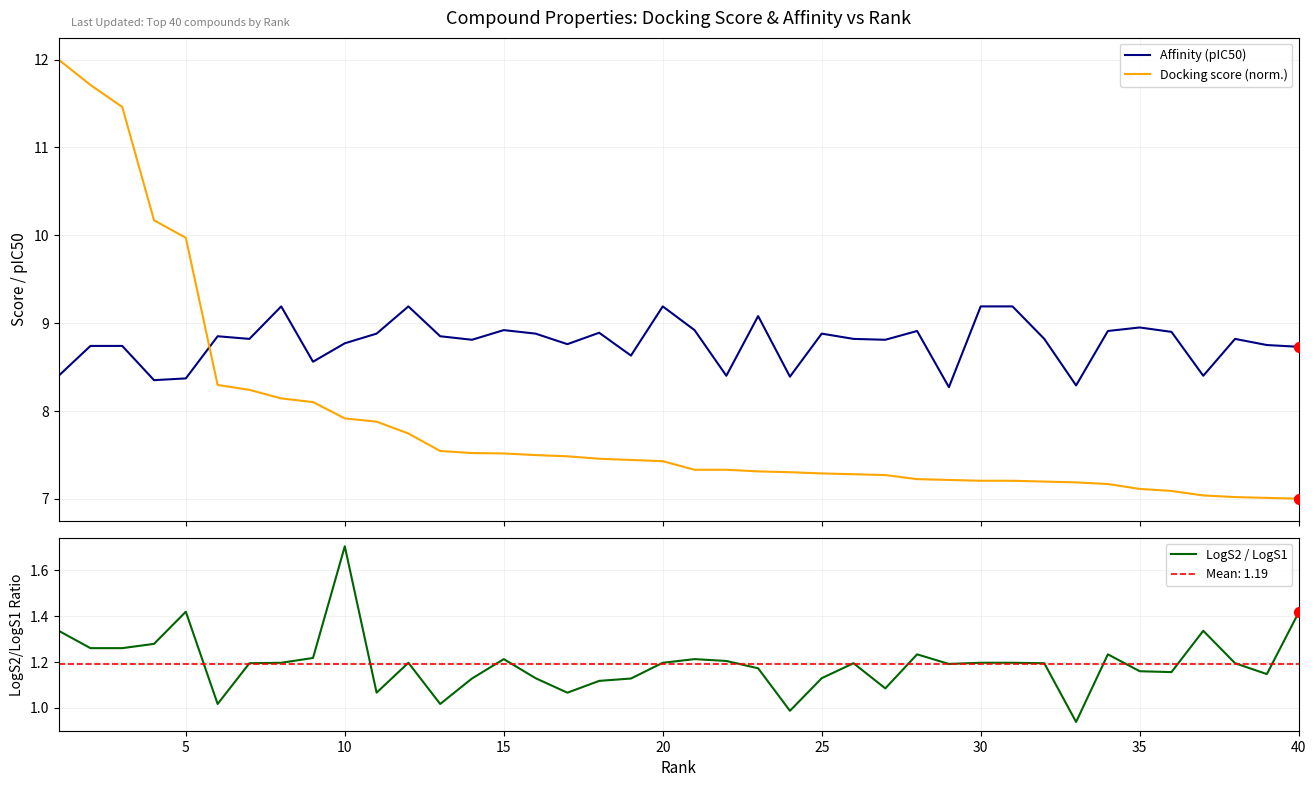

Which series has the largest Y range (max minus min)?

Docking score (norm.)